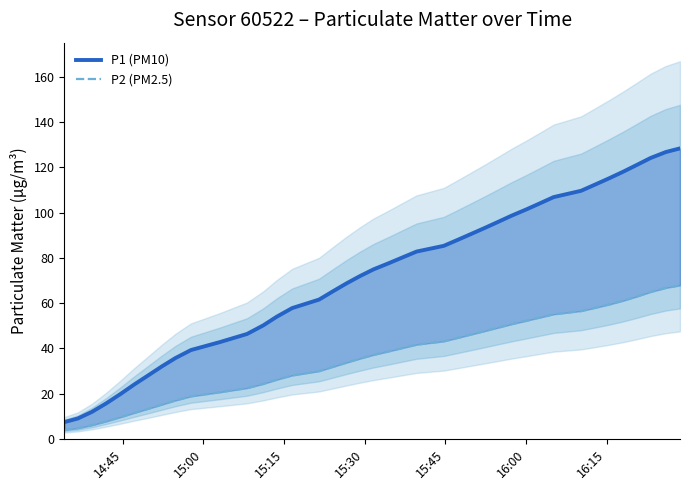

True or false: P1 (PM10) and P2 (PM2.5) cross at least once.

False